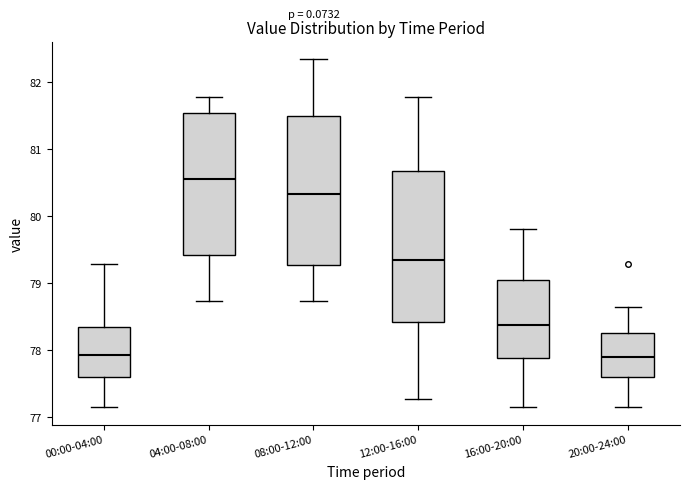

Reading left to right, read every box against the y-axis: the position of its median line, the range the box covers, and the ends of its whiskers. The values are not printed on the chart, so give them approximately, as read against the axis.

00:00-04:00: median 77.9, box 77.6 to 78.4, whiskers 77.2 to 79.3
04:00-08:00: median 80.6, box 79.4 to 81.5, whiskers 78.7 to 81.8
08:00-12:00: median 80.3, box 79.3 to 81.5, whiskers 78.7 to 82.3
12:00-16:00: median 79.3, box 78.4 to 80.7, whiskers 77.3 to 81.8
16:00-20:00: median 78.4, box 77.9 to 79.1, whiskers 77.2 to 79.8
20:00-24:00: median 77.9, box 77.6 to 78.3, whiskers 77.2 to 78.6